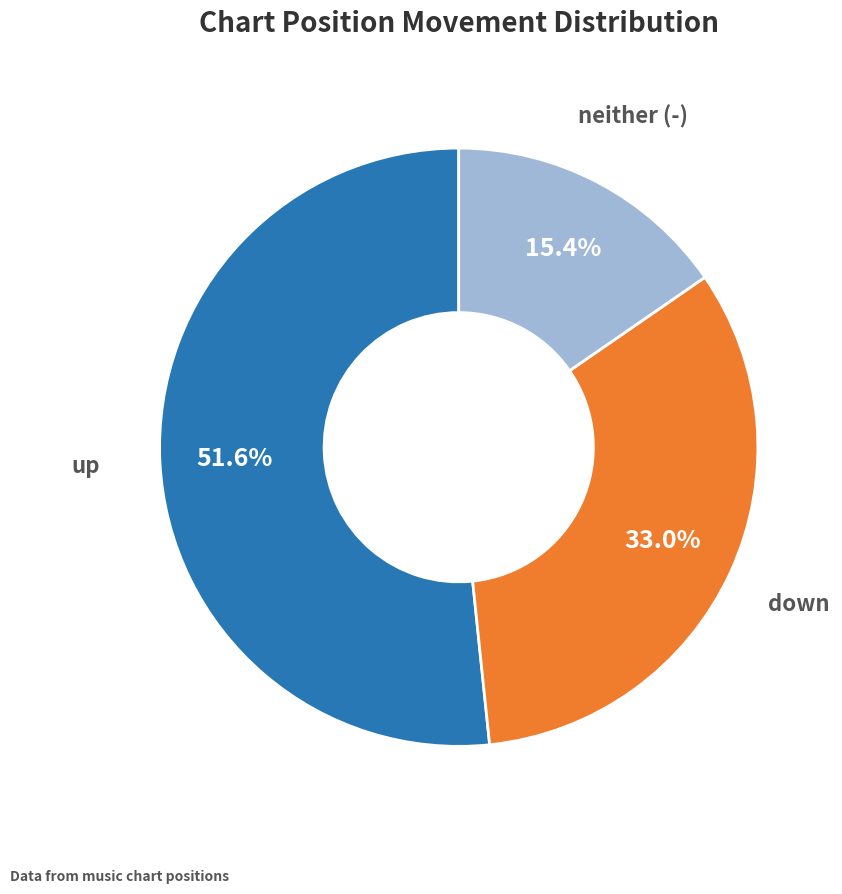

Is there a majority slice in this chart?

Yes